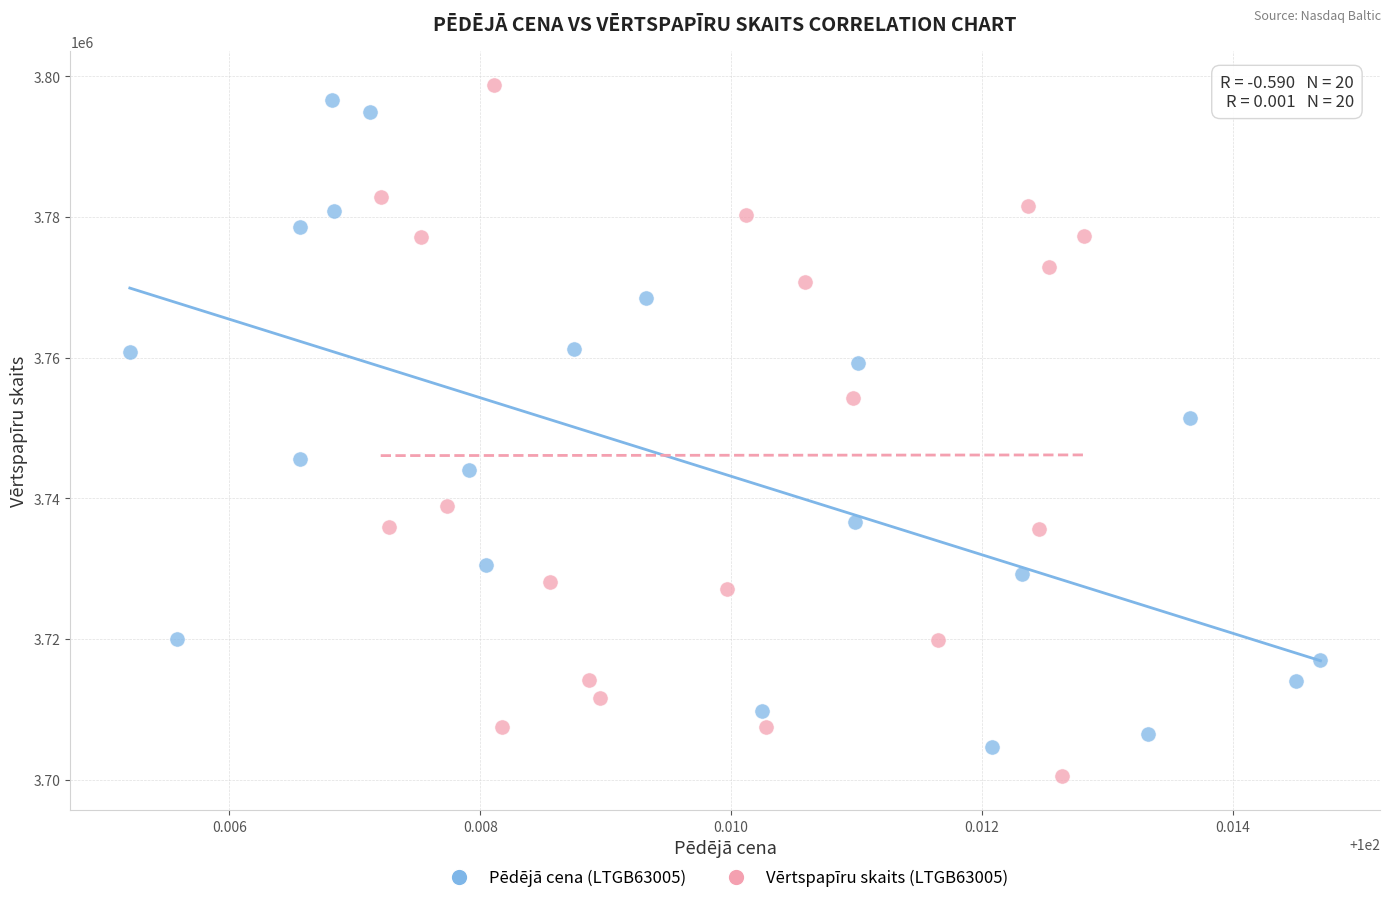

Which series has the widest spread of Y values?

Vērtspapīru skaits (LTGB63005)